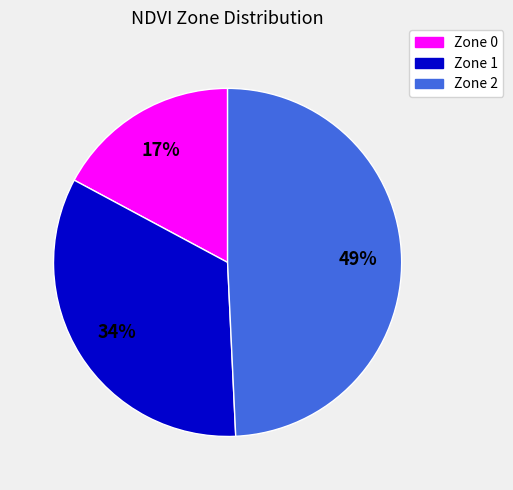

Rank the categories by value from lowest to highest.

Zone 0, Zone 1, Zone 2